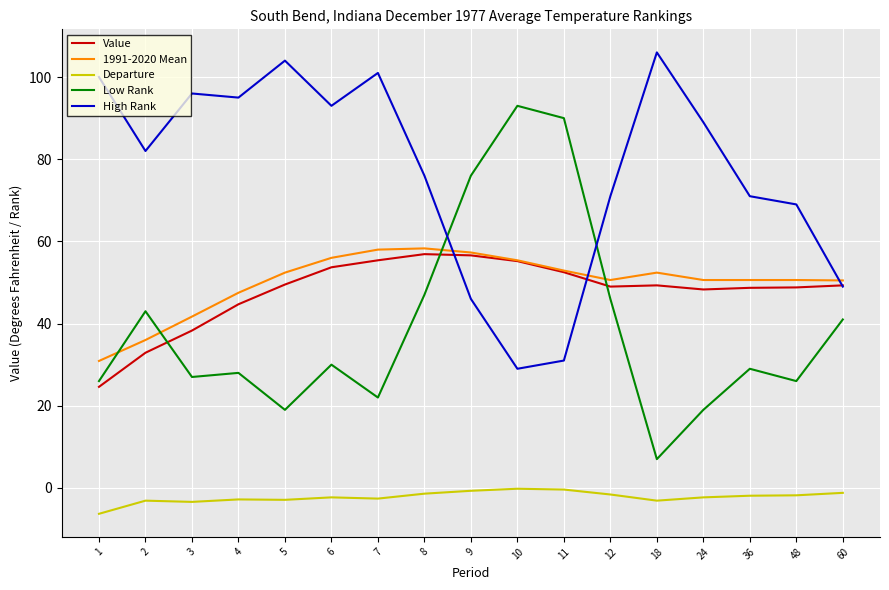

Which series has the largest total across all categories?

High Rank